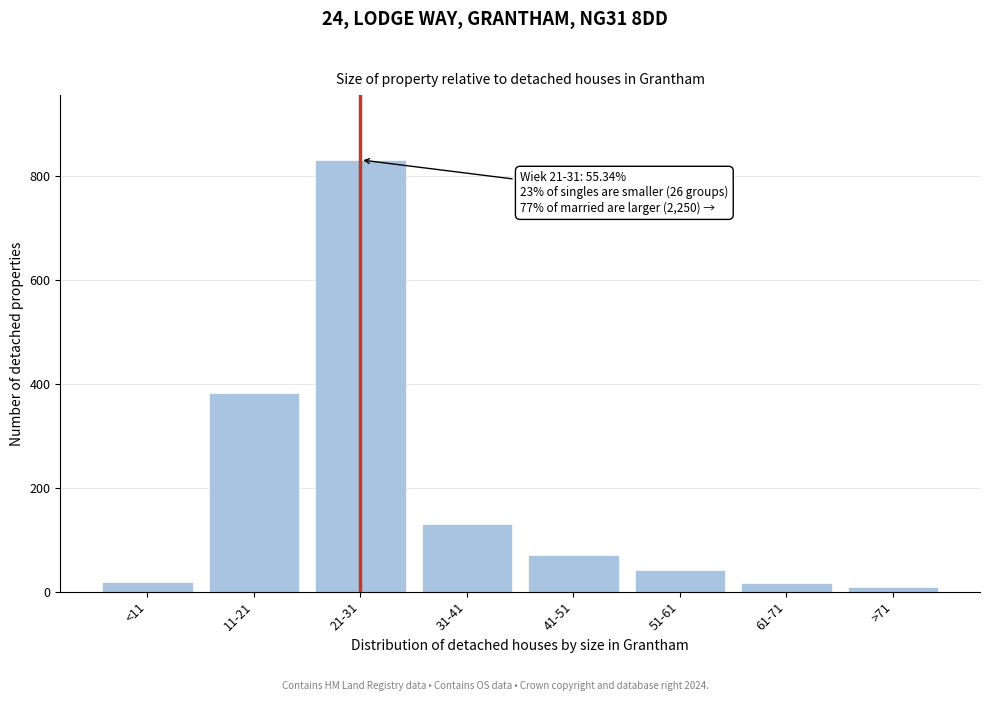

Which label corresponds to the largest value in the chart?

21-31